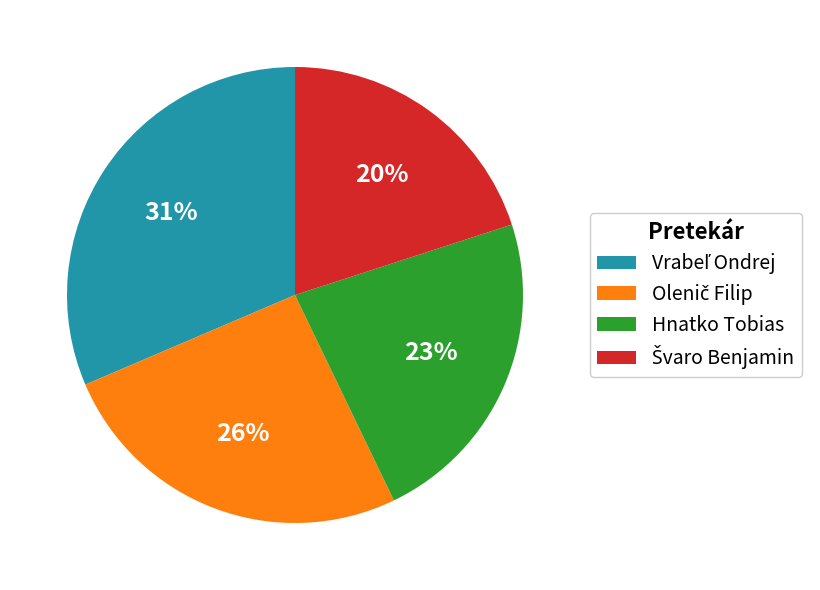

To the nearest percent, what portion does Hnatko Tobias represent?

23%